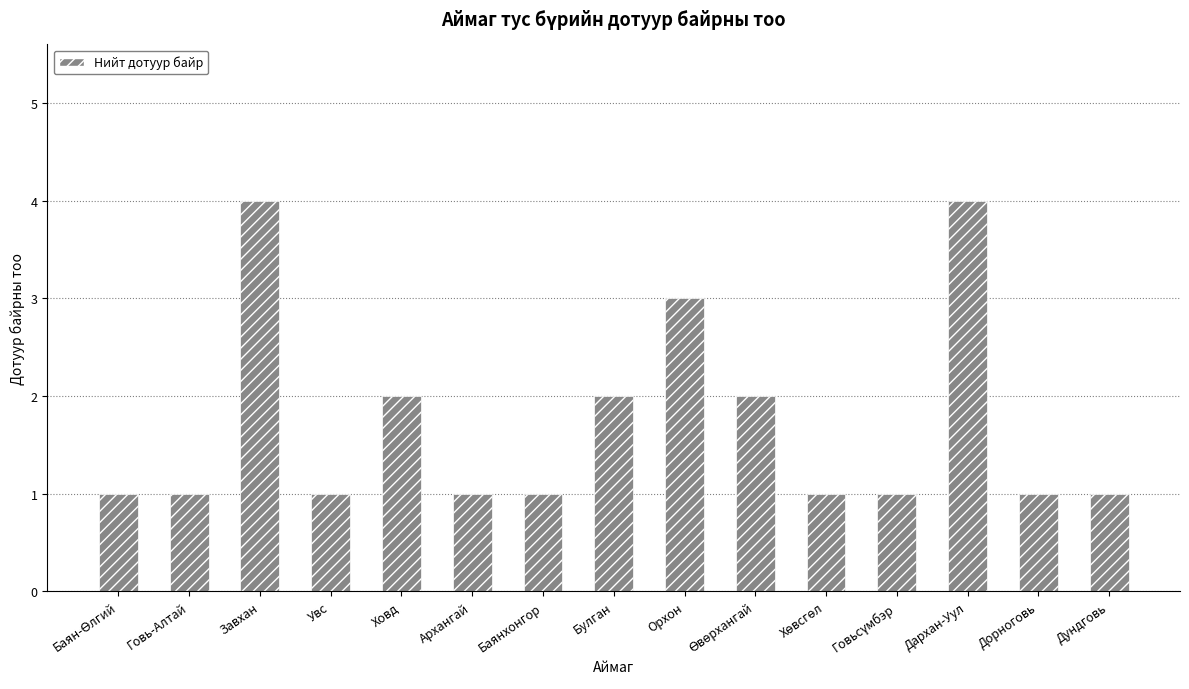

Does the chart contain stacked bars?

No